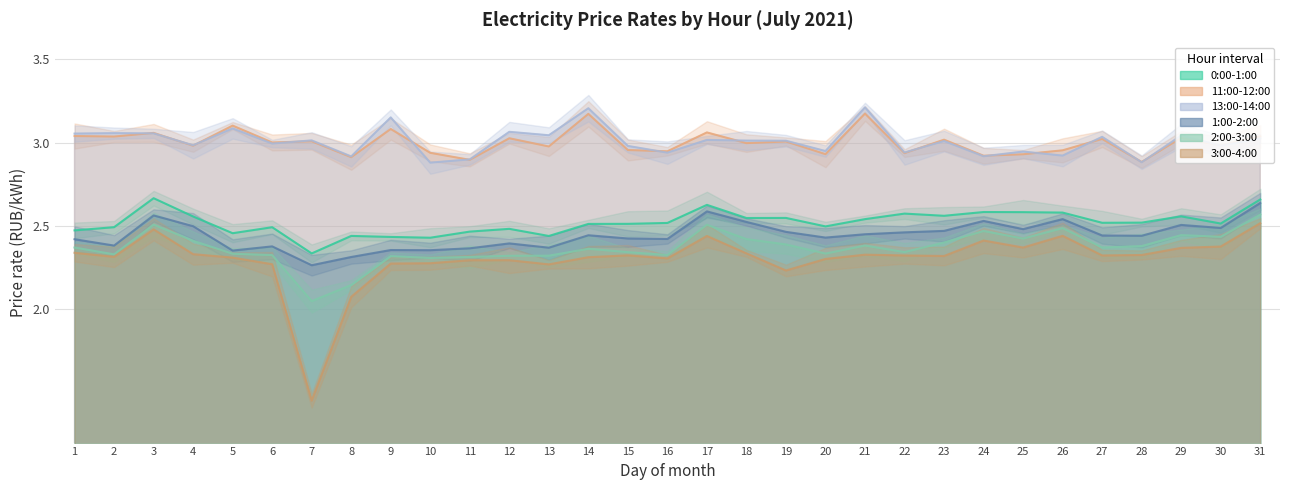

True or false: 3:00-4:00 and 11:00-12:00 cross at least once.

False